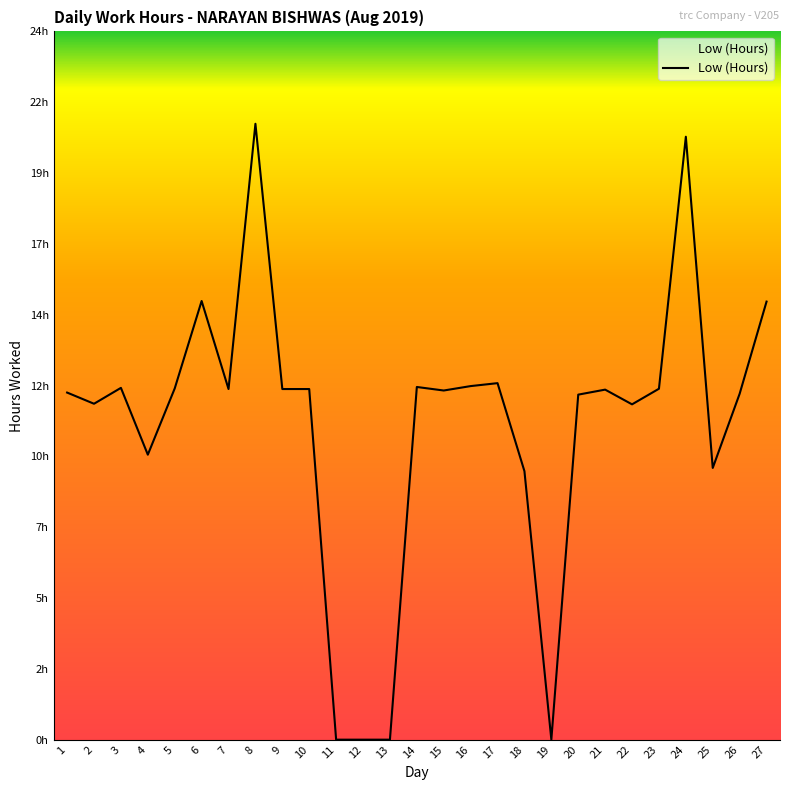

Does the chart have visible grid lines?

No